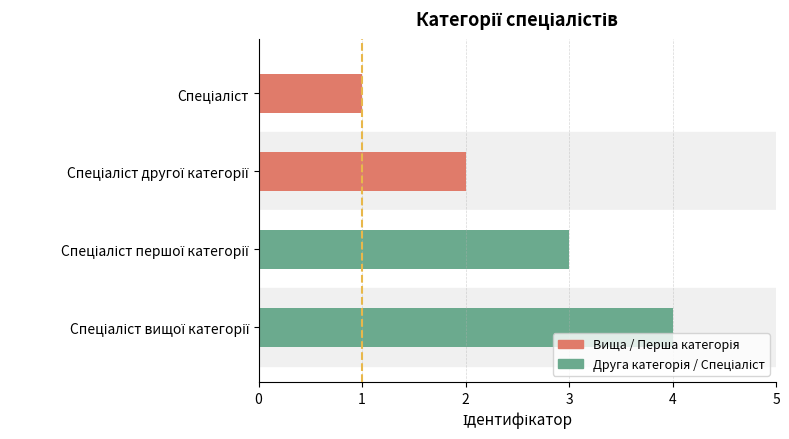

What is the sum of all values?

10